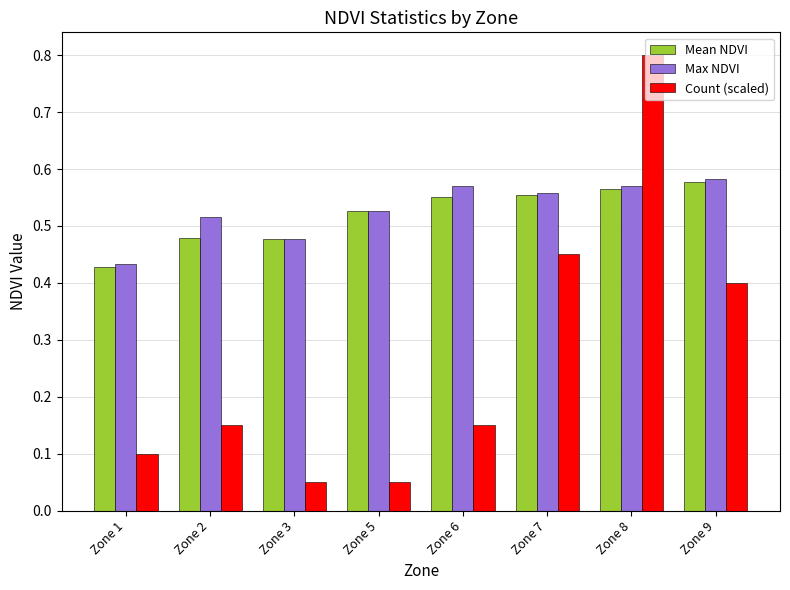

What are all the series names shown in the legend?

Mean NDVI, Max NDVI, Count (scaled)